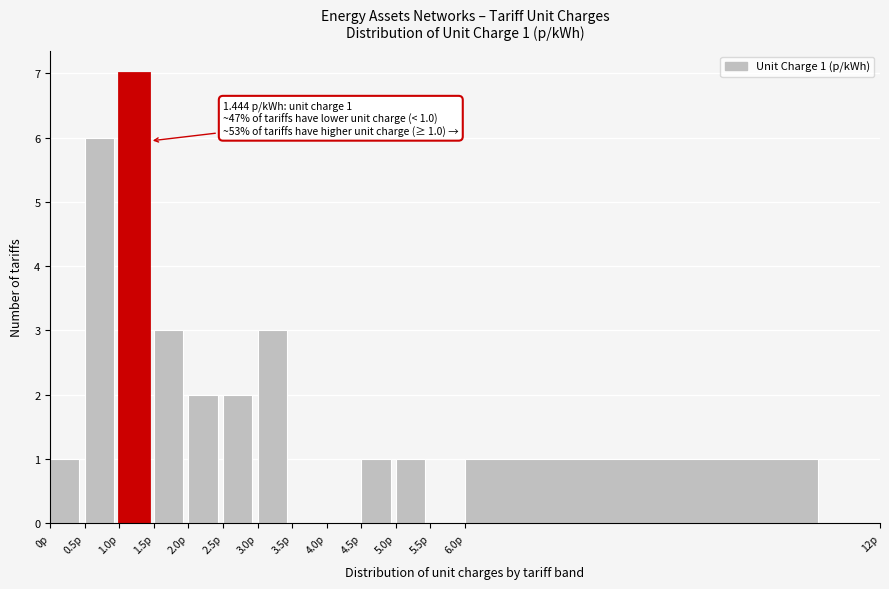

Which range on the x-axis has the tallest bar?

1.0 to 1.5